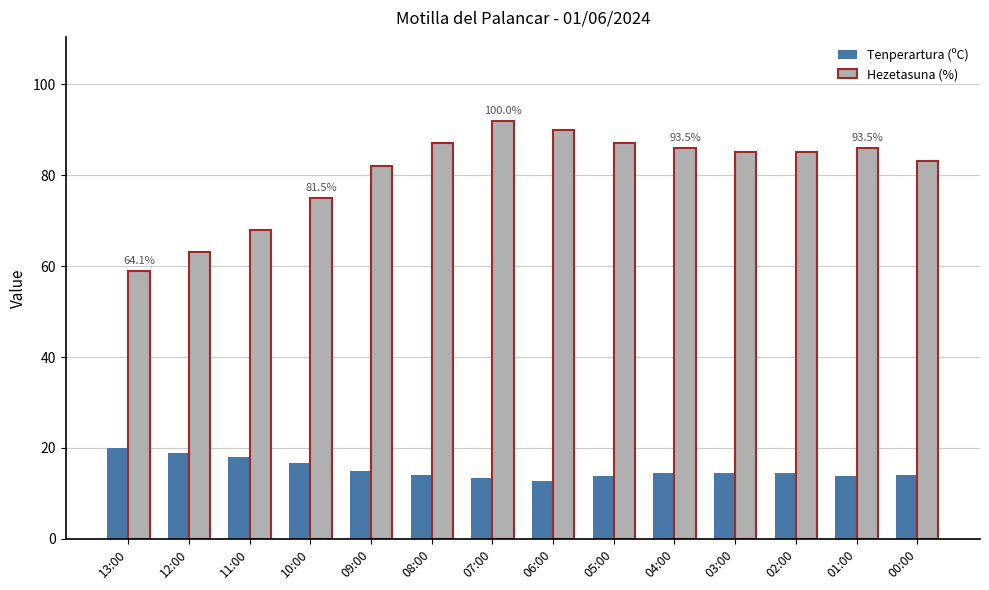

How many data points does each series have?

14